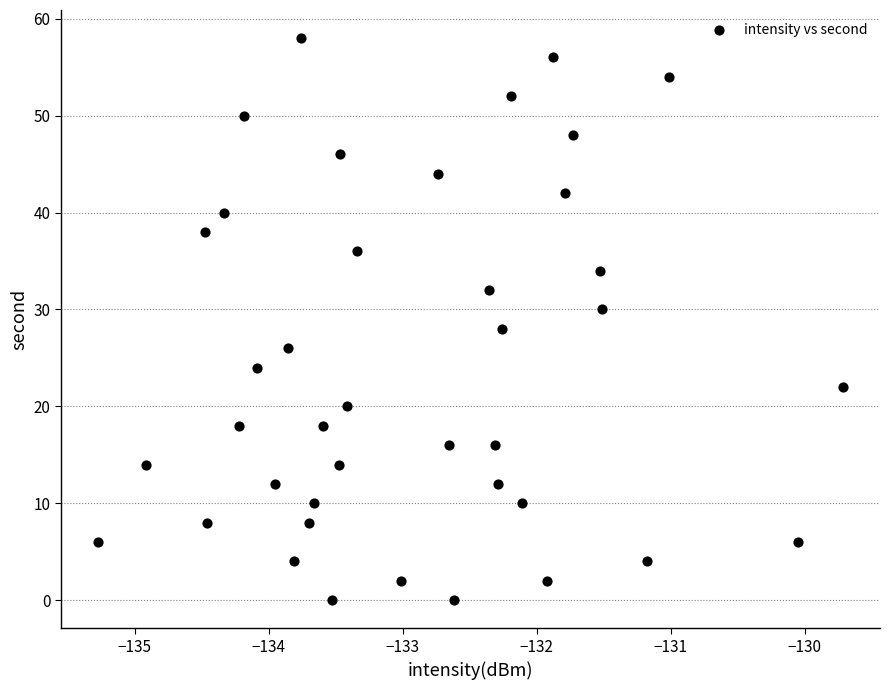

What is the range of Y values (max minus min)?

58